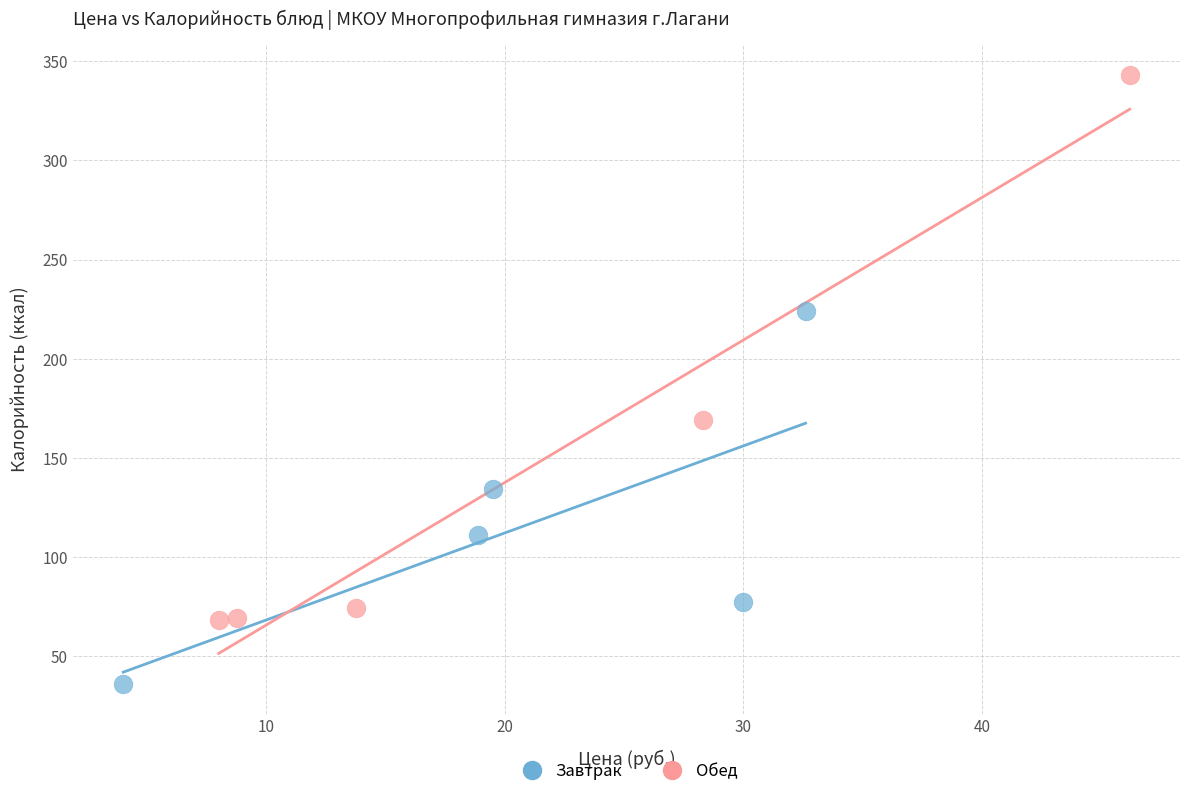

Which series has the widest spread of Y values?

Обед